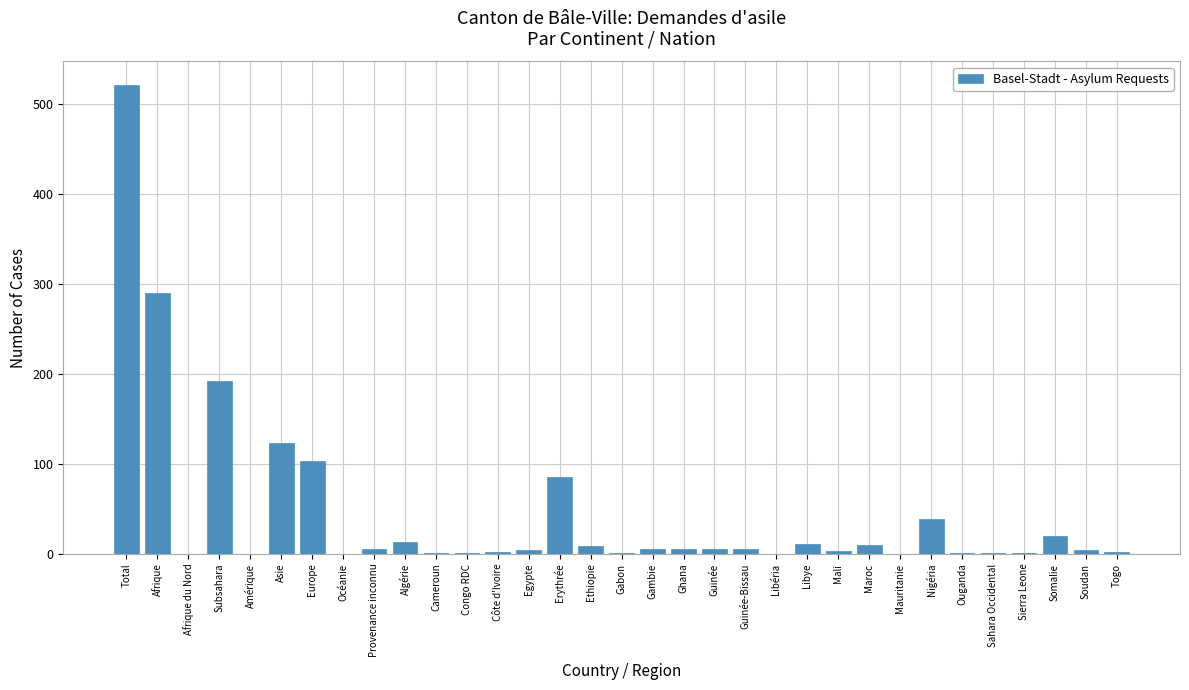

What is the approximate value at Somalie?

20